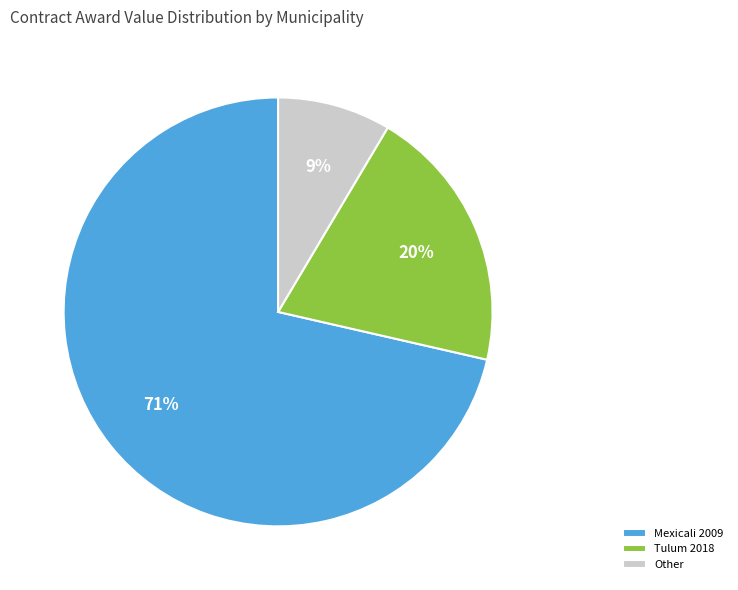

Between Other and Mexicali 2009, which is larger?

Mexicali 2009